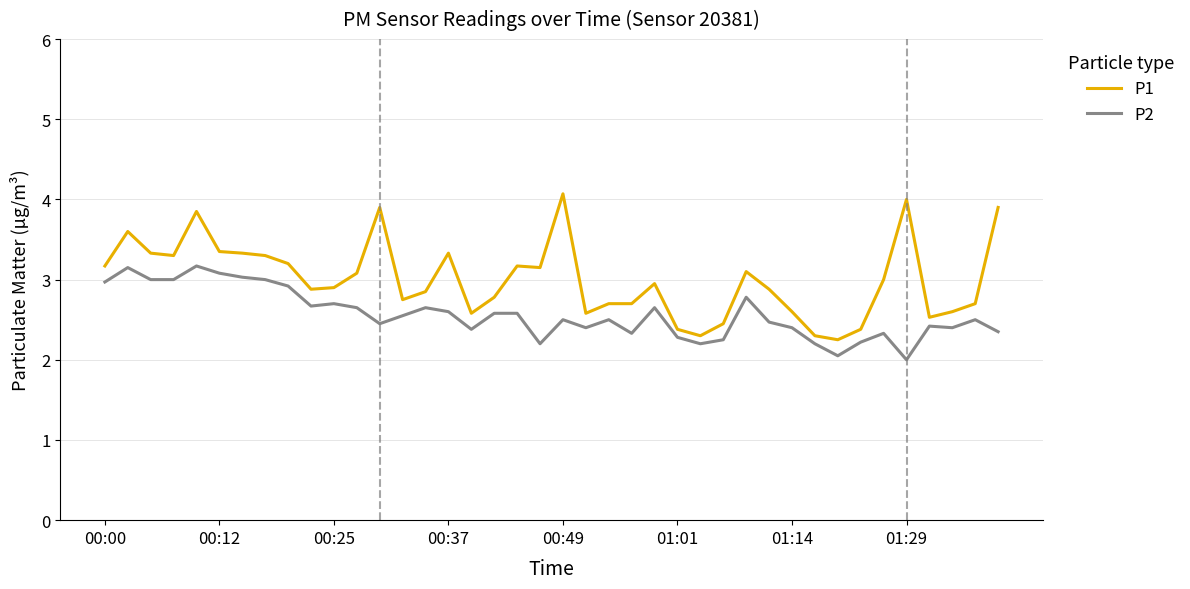

How many categories are shown in the chart?

40